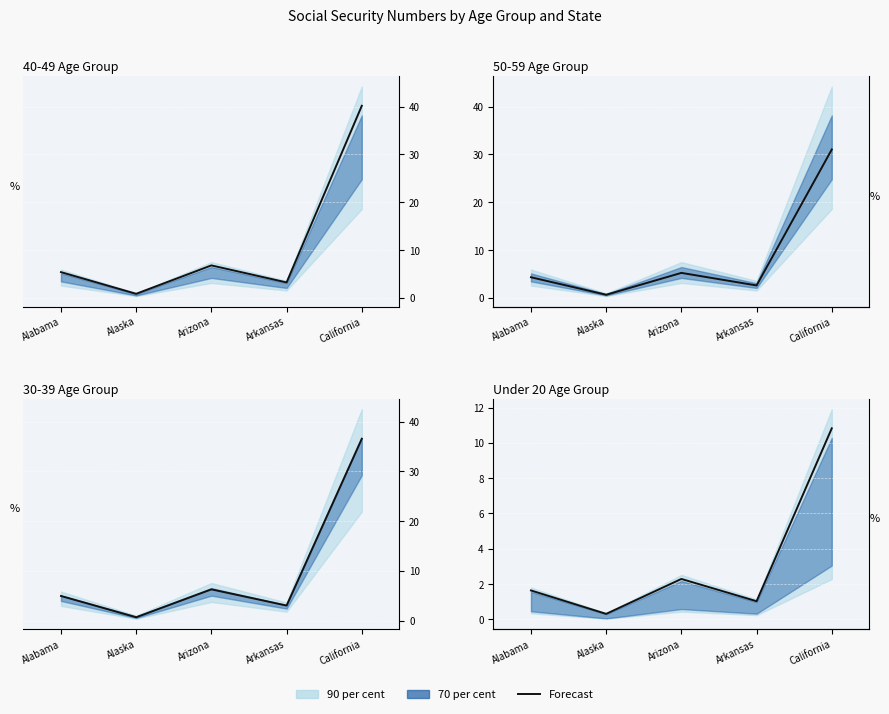

Is it true that the value at Alabama is 1.6?

True